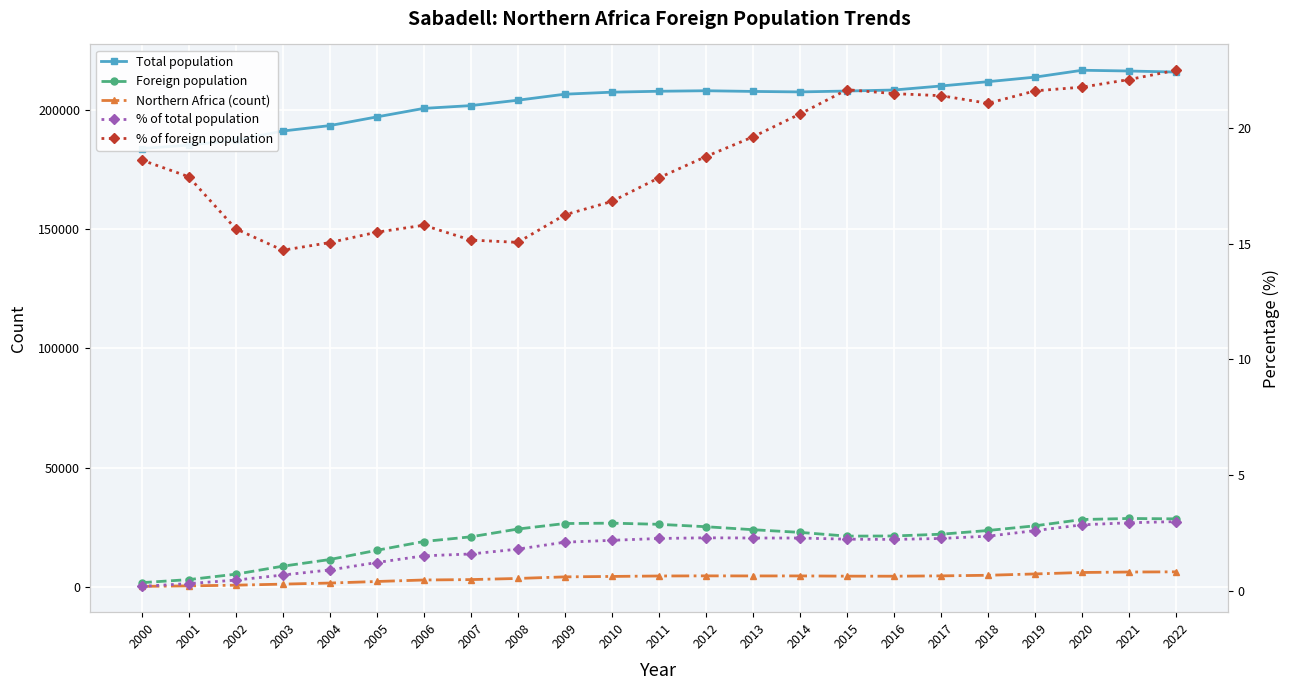

Does the chart display data point markers on the line(s)?

Yes